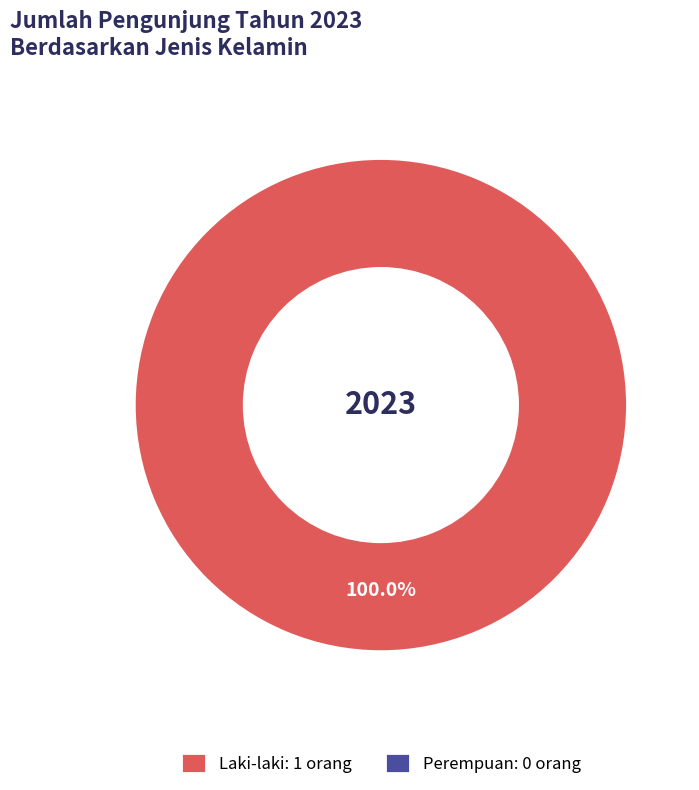

Is there any slice that represents more than half of the pie?

Yes